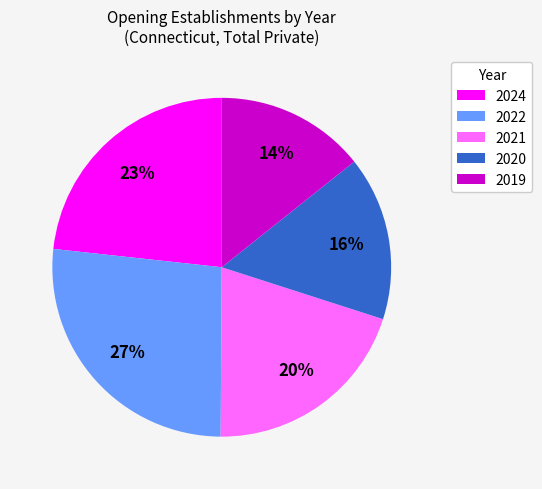

Is it true that 2022 is 36% of the pie?

False